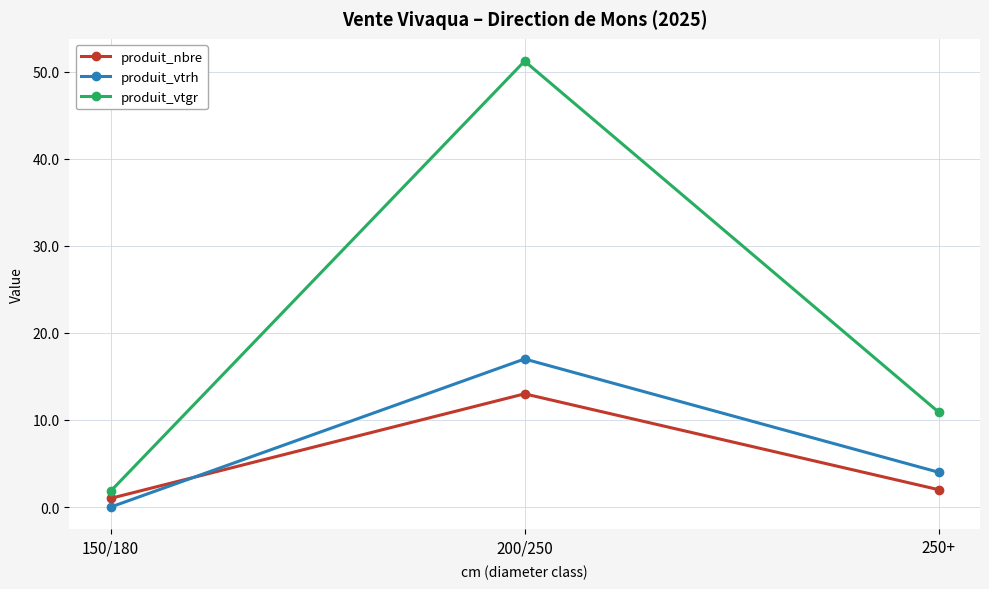

What is the label of the 2nd point from the left?

200/250